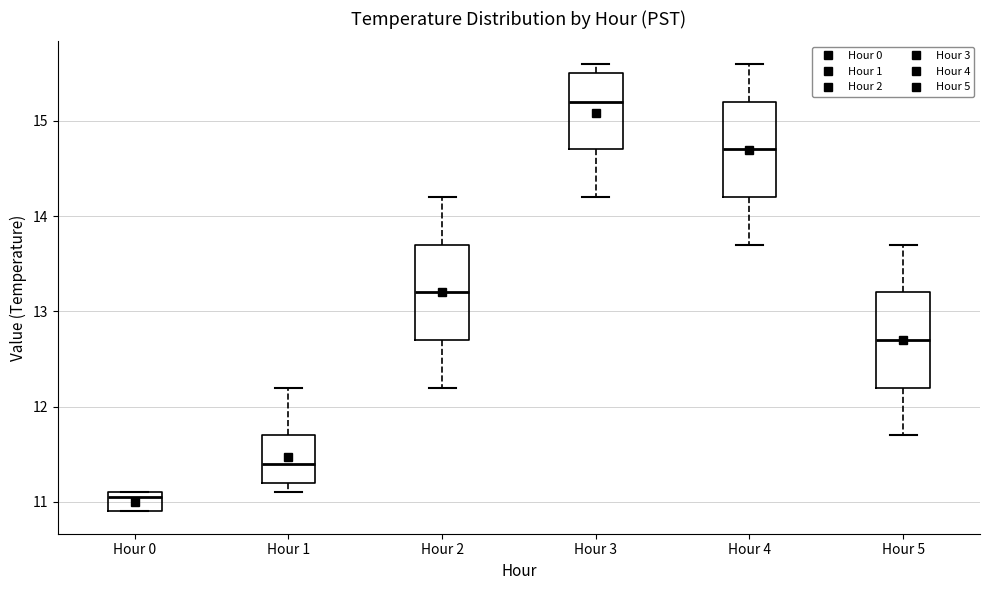

Reading left to right, transcribe this box plot: for each box, give where its median line is, the range the box spans, and where its two whiskers end, as read against the y-axis. The values are not printed on the chart, so give them approximately, as read against the axis.

Hour 0: median 11.1 (just below the box's upper edge), box 10.9 to 11.1, whiskers 10.9 to 11.1
Hour 1: median 11.4, box 11.2 to 11.7, whiskers 11.1 to 12.2
Hour 2: median 13.2, box 12.7 to 13.7, whiskers 12.2 to 14.2
Hour 3: median 15.2, box 14.7 to 15.5, whiskers 14.2 to 15.6
Hour 4: median 14.7, box 14.2 to 15.2, whiskers 13.7 to 15.6
Hour 5: median 12.7, box 12.2 to 13.2, whiskers 11.7 to 13.7